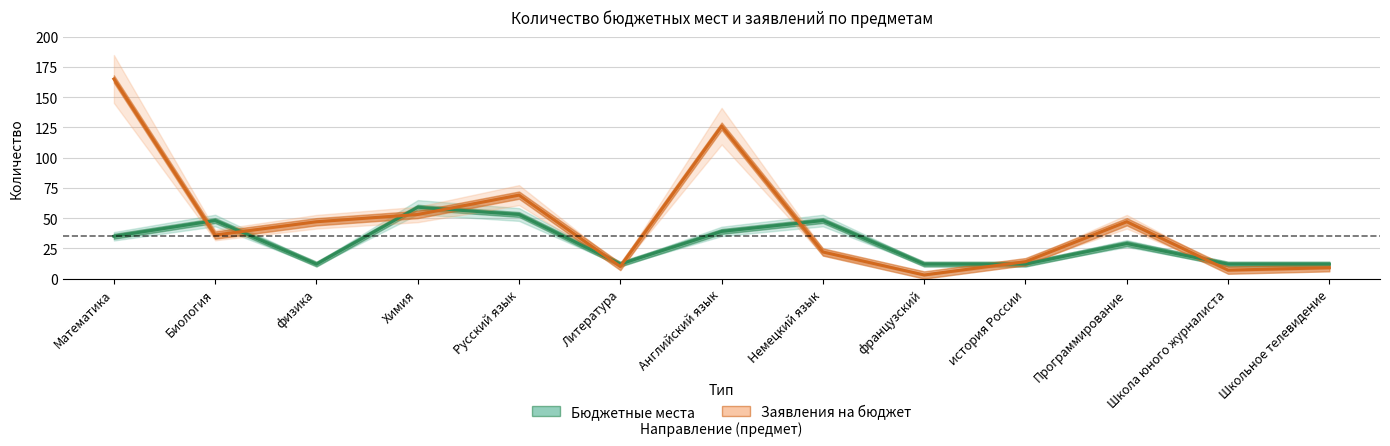

Reading left to right, what are all the values shown in this chart?

Бюджетные места: 35	48	12	59	53	12	39	48	12	12	29	12	12
Заявления на бюджет: 165	36	47	53	69	10	126	22	3	14	47	7	9